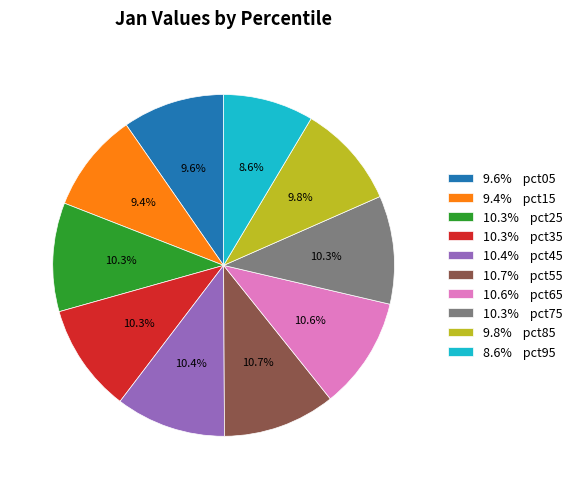

Is there any slice that represents more than half of the pie?

No